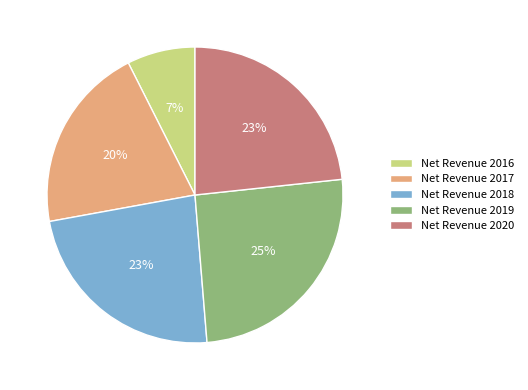

Which category has the biggest portion of the pie?

Net Revenue 2019